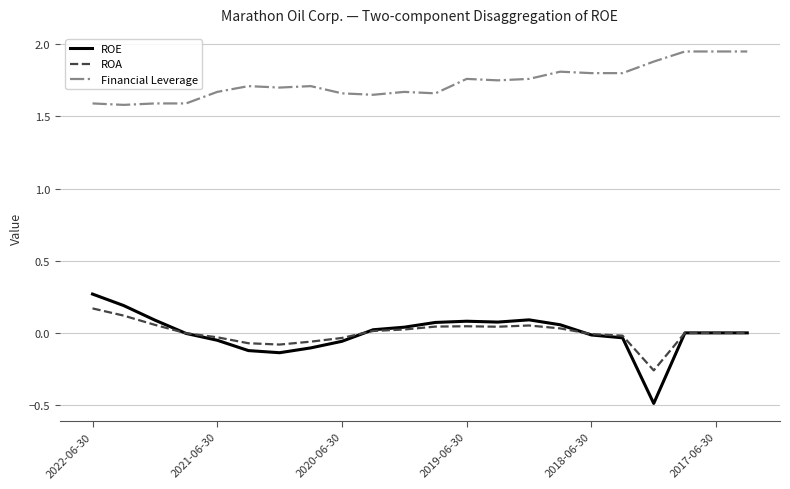

Which series has the largest total across all categories?

Financial Leverage